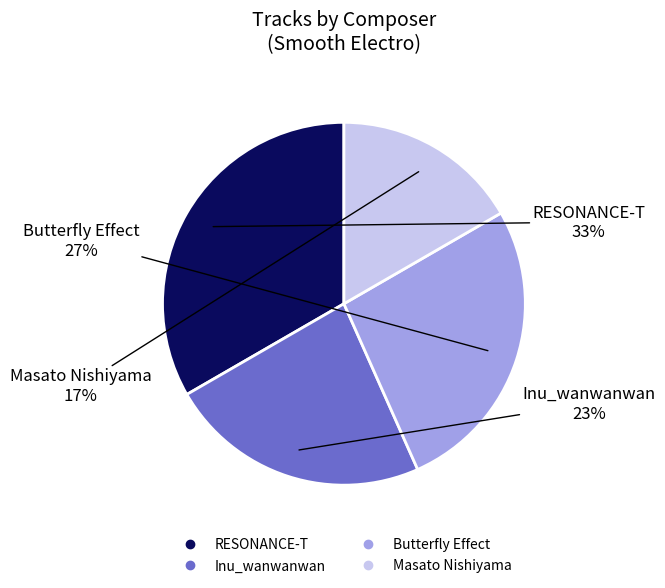

Between Butterfly Effect and RESONANCE-T, which is larger?

RESONANCE-T